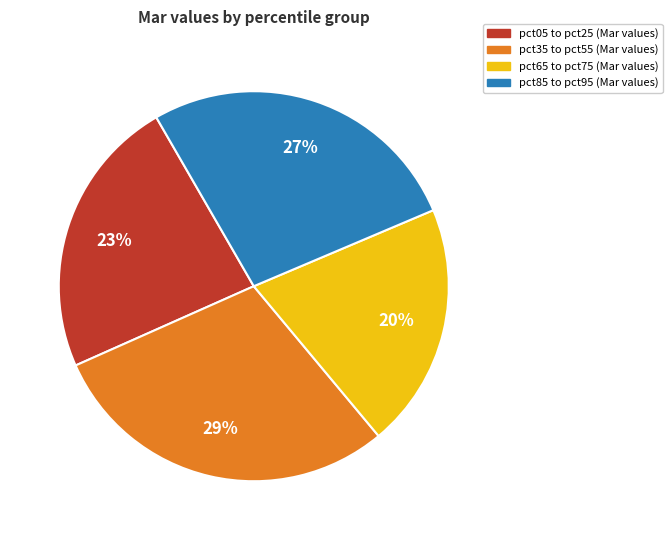

To the nearest percent, what is the average slice percentage?

25%